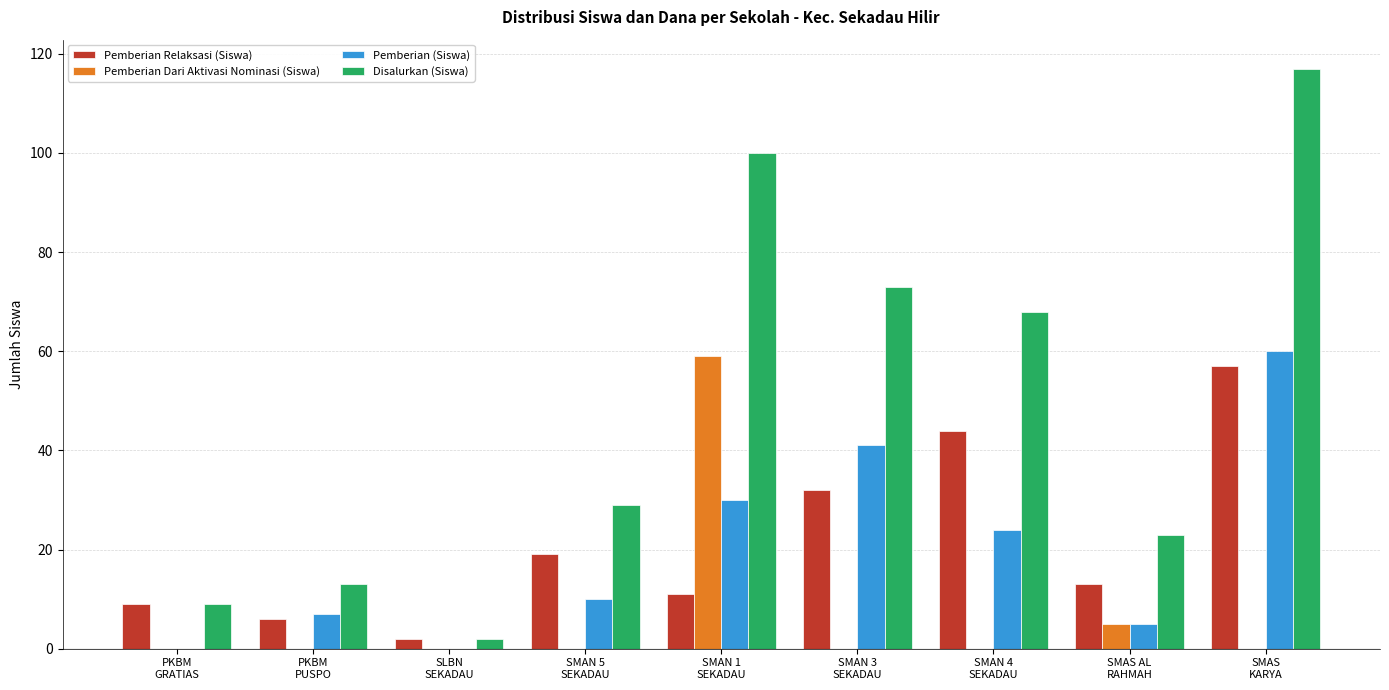

Reading left to right, list all the values displayed in this chart.

Pemberian Relaksasi (Siswa): 9	6	2	19	11	32	44	13	57
Pemberian Dari Aktivasi Nominasi (Siswa): 0	0	0	0	59	0	0	5	0
Pemberian (Siswa): 0	7	0	10	30	41	24	5	60
Disalurkan (Siswa): 9	13	2	29	100	73	68	23	117